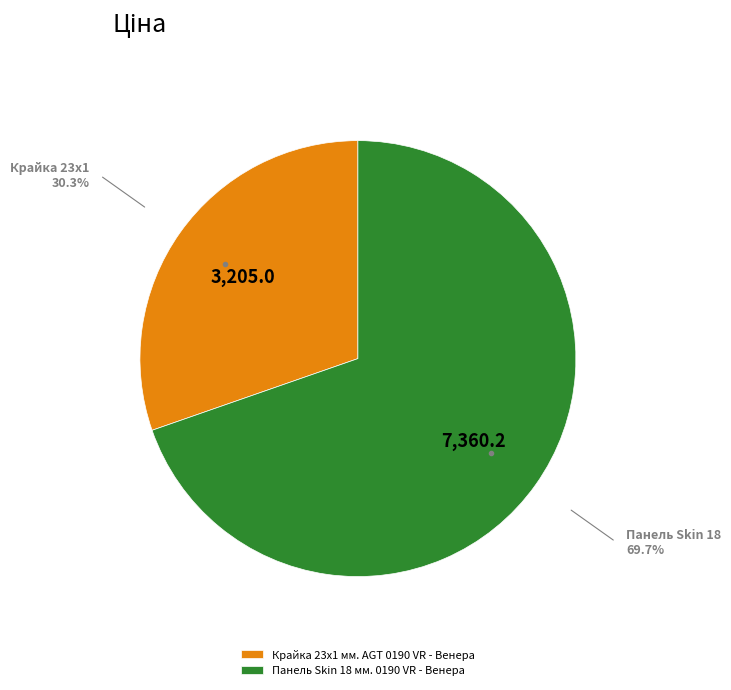

Which category accounts for the majority?

Панель Skin 18 мм. 0190 VR - Венера